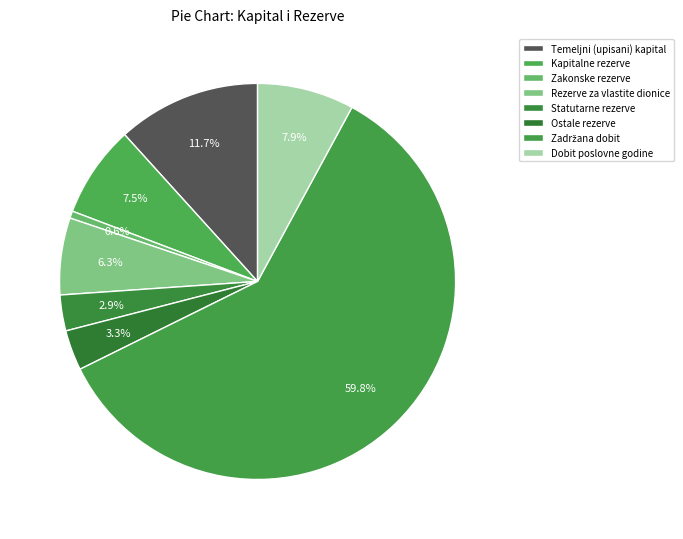

What is the ratio of the value at Dobit poslovne godine to the value at Zakonske rezerve?

13.5